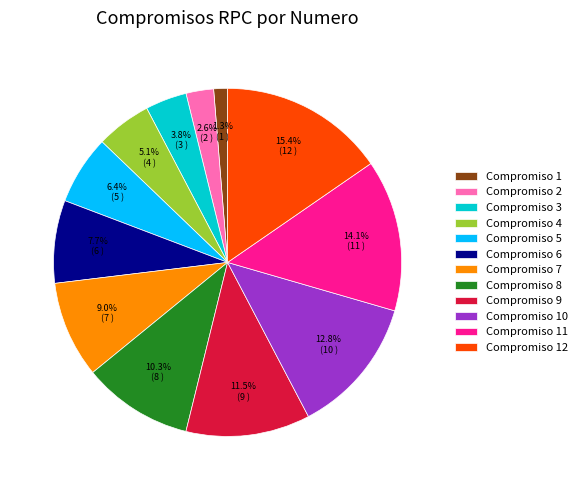

What is the total percentage of Compromiso 1 and Compromiso 9?

12.8%